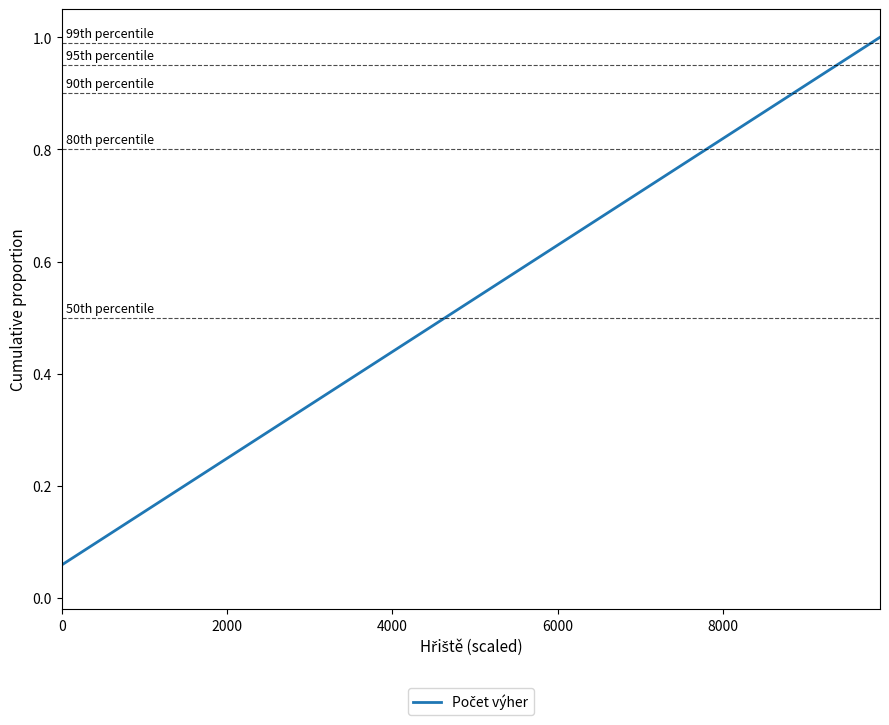

What is the maximum value shown in the chart?

1.0